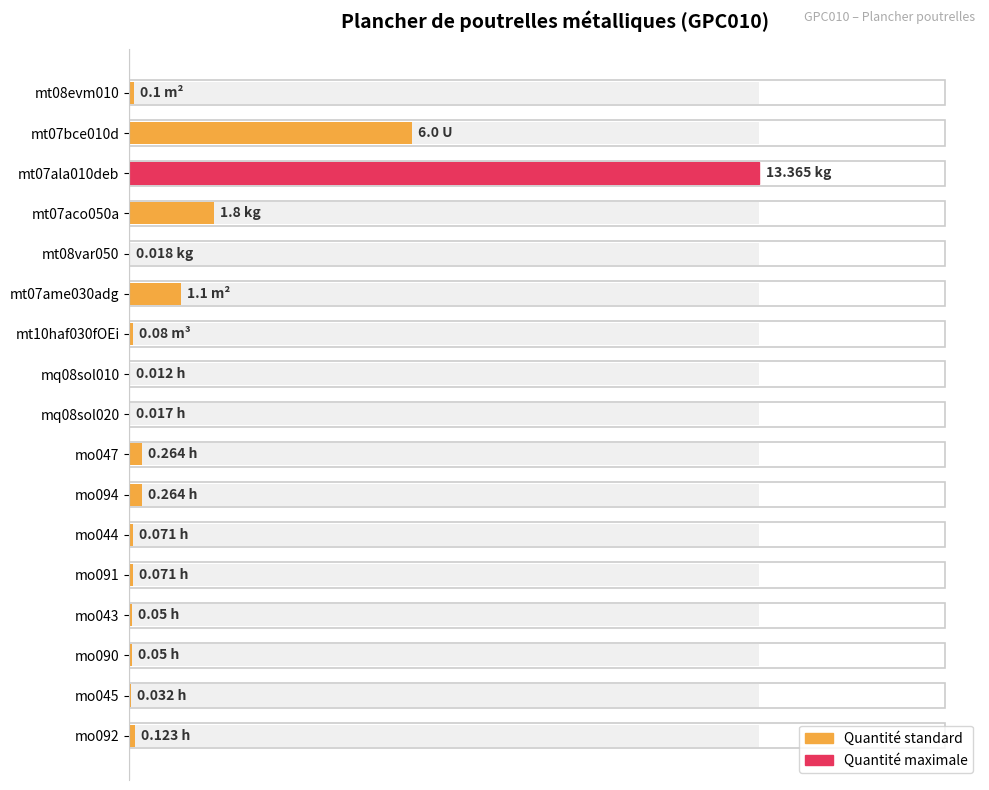

Reading left to right, list all the values displayed in this chart.

0.1	6.0	13.4	1.8	0.0	1.1	0.1	0.0	0.0	0.3	0.3	0.1	0.1	0.1	0.1	0.0	0.1